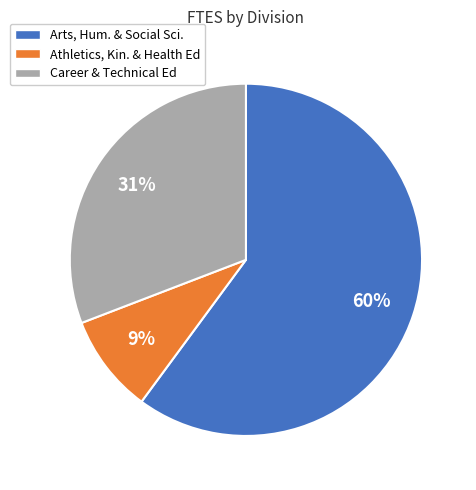

Between Career & Technical Ed and Arts, Hum. & Social Sci., which is larger?

Arts, Hum. & Social Sci.